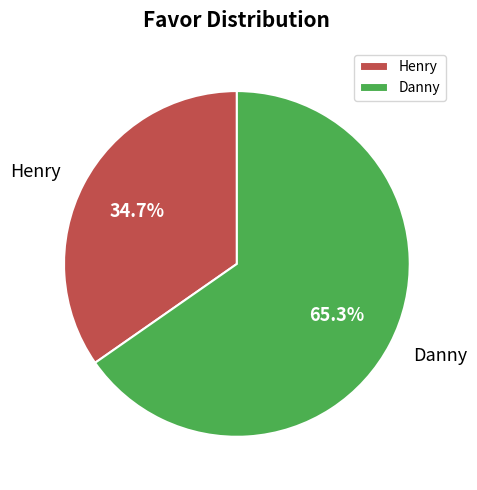

To the nearest percent, what is the combined percentage of Danny and Henry?

100%